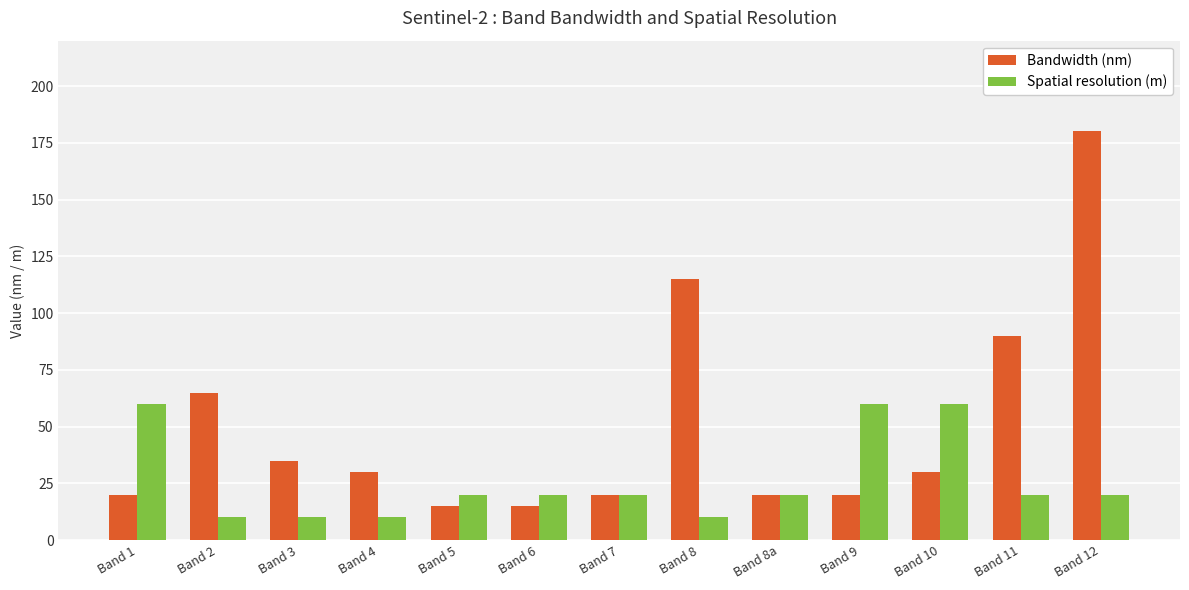

What is the maximum value shown in the chart?

180